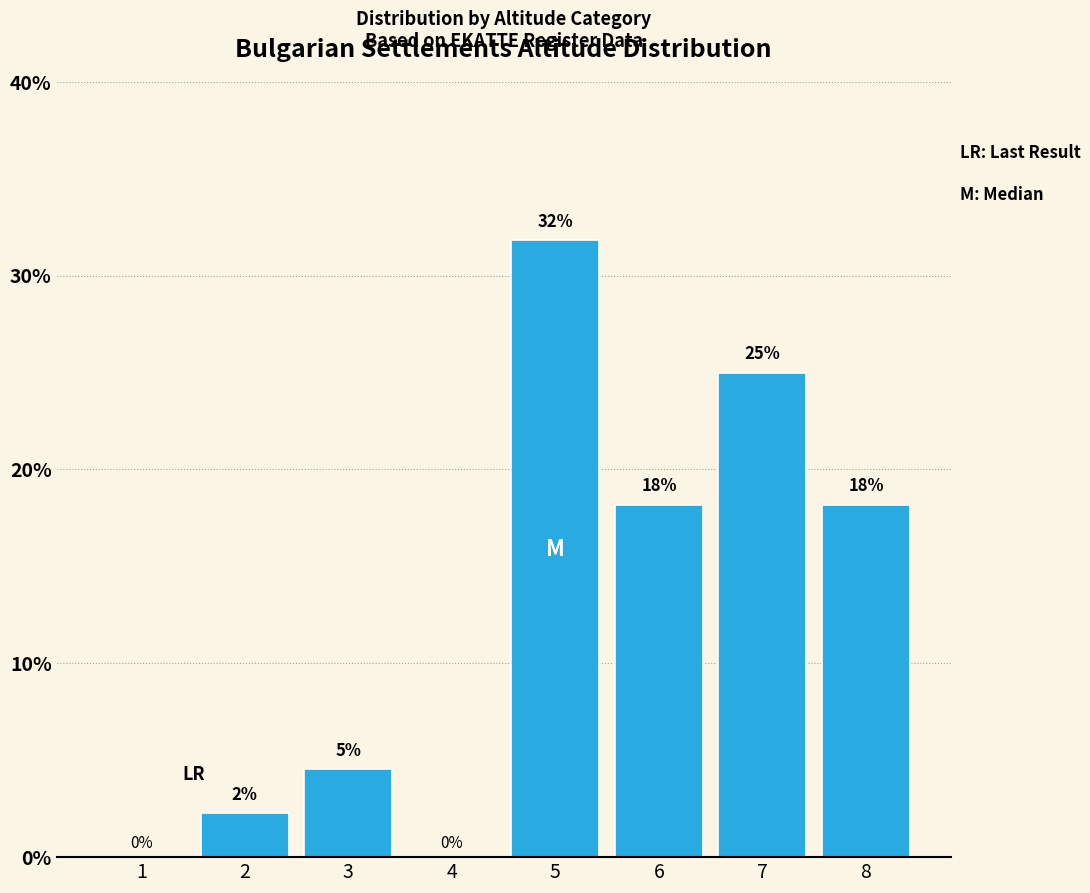

Are the bars horizontal?

No